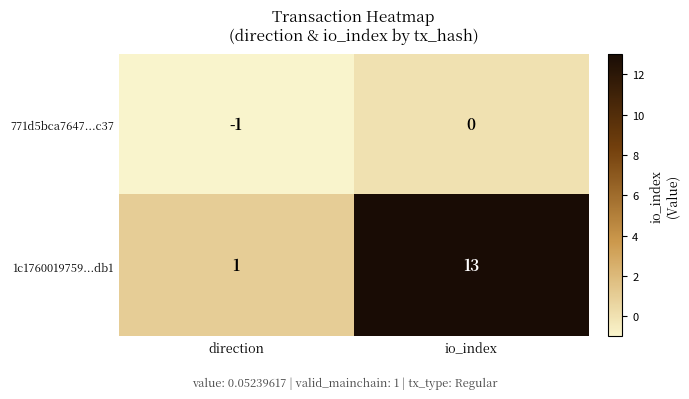

Where is 1c1760019759...db1 nearest to the value 7?

direction